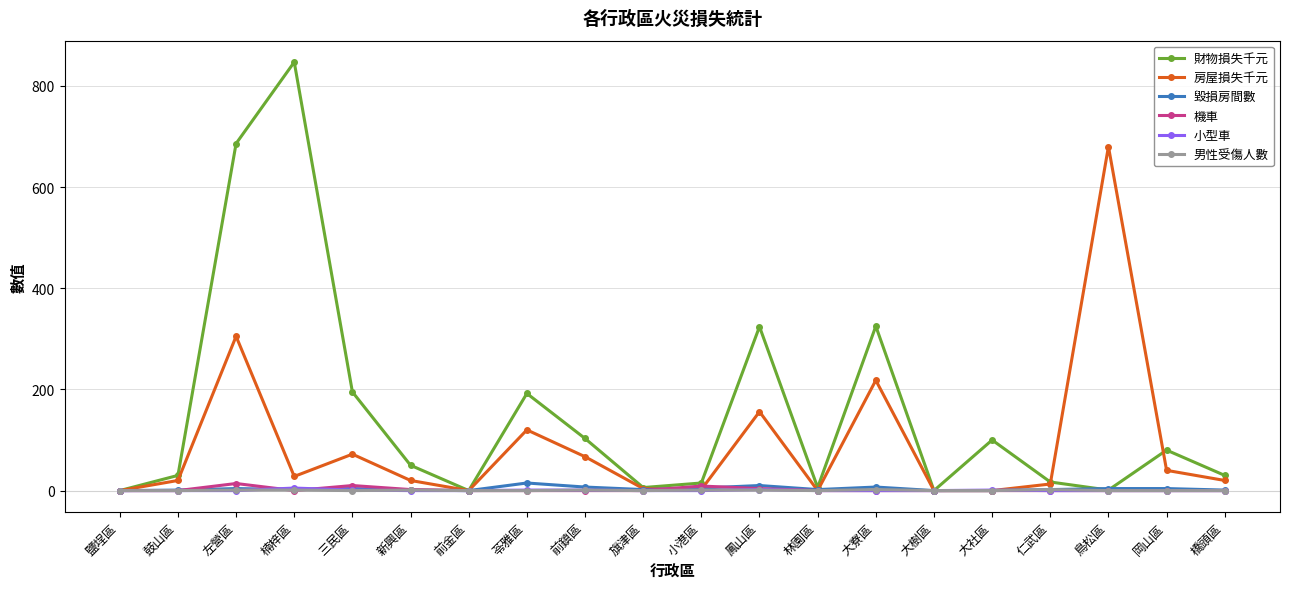

What are all the series names shown in the legend?

財物損失千元, 房屋損失千元, 毀損房間數, 機車, 小型車, 男性受傷人數